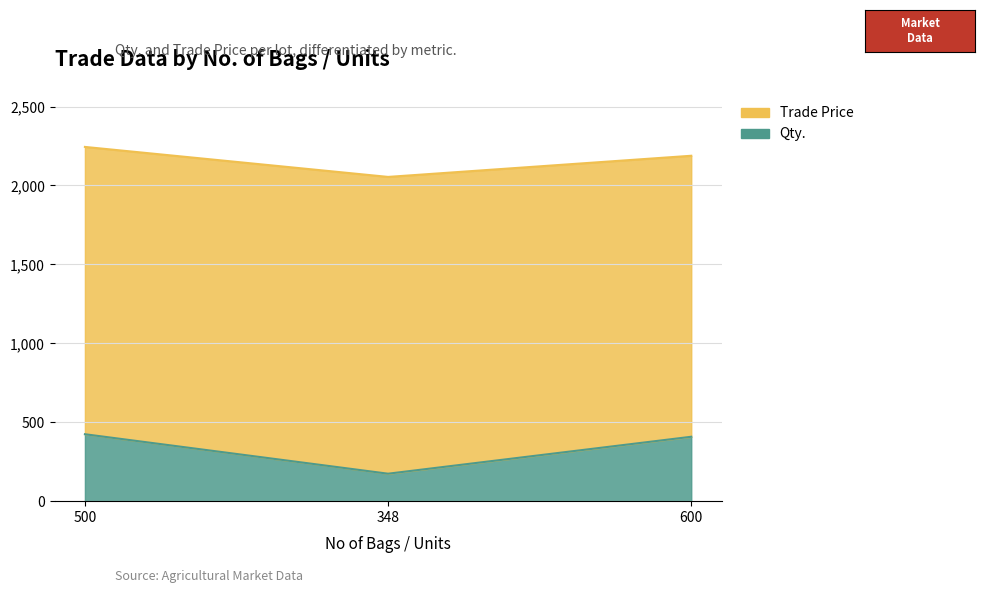

Rank the categories by value from highest to lowest.

500, 600, 348